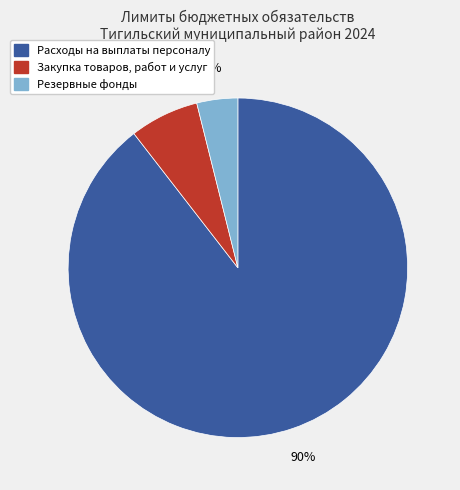

What is the smallest slice in the pie chart?

Резервные фонды